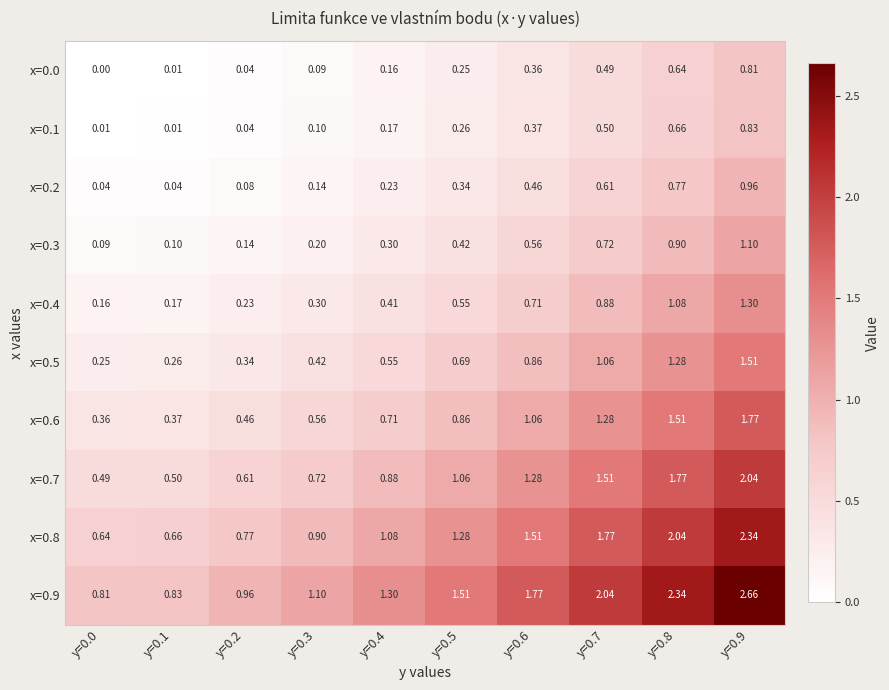

Is the value of x=0.2 at y=0.1 greater than the value of x=0.3 at y=0.0?

No